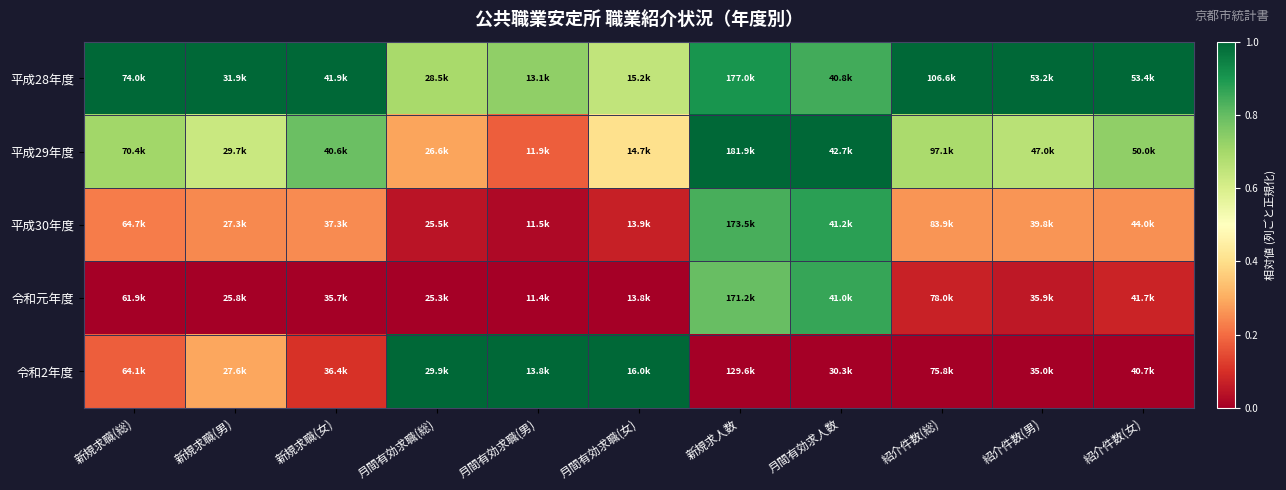

Reading left to right, list all the values displayed in this chart.

平成28年度: 新規求職(総)=1.0	新規求職(男)=1.0	新規求職(女)=1.0	月間有効求職(総)=0.7	月間有効求職(男)=0.7	月間有効求職(女)=0.6	新規求人数=0.9	月間有効求人数=0.8	紹介件数(総)=1.0	紹介件数(男)=1.0	紹介件数(女)=1.0
平成29年度: 新規求職(総)=0.7	新規求職(男)=0.6	新規求職(女)=0.8	月間有効求職(総)=0.3	月間有効求職(男)=0.2	月間有効求職(女)=0.4	新規求人数=1.0	月間有効求人数=1.0	紹介件数(総)=0.7	紹介件数(男)=0.7	紹介件数(女)=0.7
平成30年度: 新規求職(総)=0.2	新規求職(男)=0.2	新規求職(女)=0.2	月間有効求職(総)=0.0	月間有効求職(男)=0.0	月間有効求職(女)=0.1	新規求人数=0.8	月間有効求人数=0.9	紹介件数(総)=0.3	紹介件数(男)=0.3	紹介件数(女)=0.3
令和元年度: 新規求職(総)=0.0	新規求職(男)=0.0	新規求職(女)=0.0	月間有効求職(総)=0.0	月間有効求職(男)=0.0	月間有効求職(女)=0.0	新規求人数=0.8	月間有効求人数=0.9	紹介件数(総)=0.1	紹介件数(男)=0.1	紹介件数(女)=0.1
令和2年度: 新規求職(総)=0.2	新規求職(男)=0.3	新規求職(女)=0.1	月間有効求職(総)=1.0	月間有効求職(男)=1.0	月間有効求職(女)=1.0	新規求人数=0.0	月間有効求人数=0.0	紹介件数(総)=0.0	紹介件数(男)=0.0	紹介件数(女)=0.0